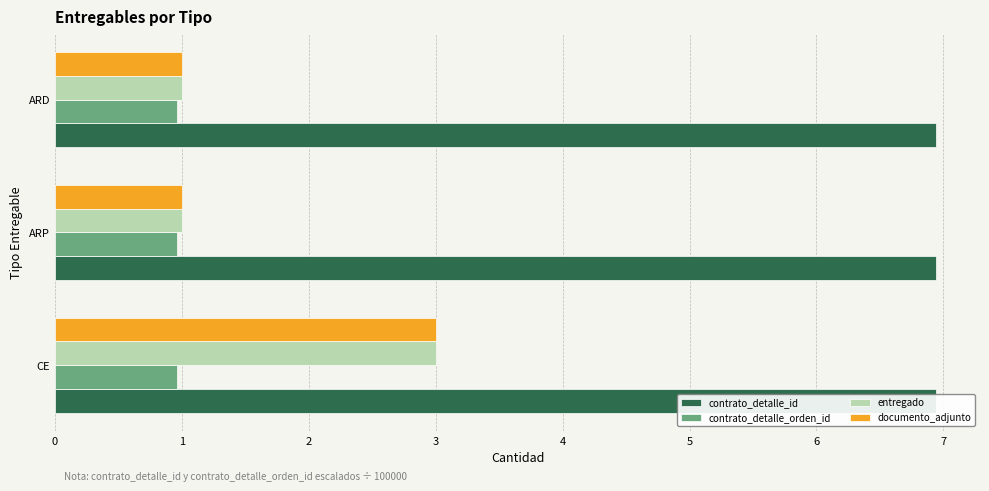

What is the difference between the highest and lowest values at 0?

2.8